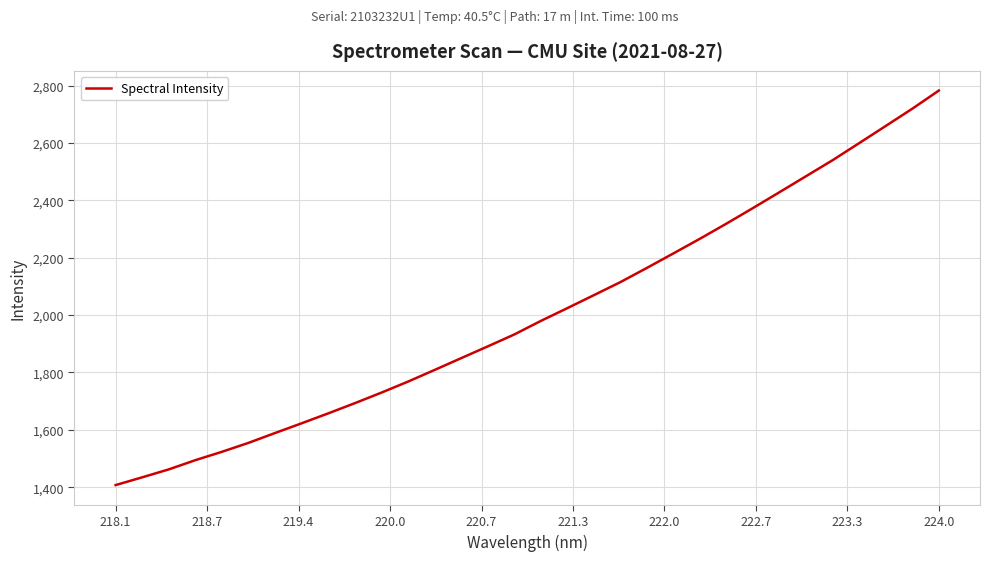

What is the greatest value displayed?

2782.4